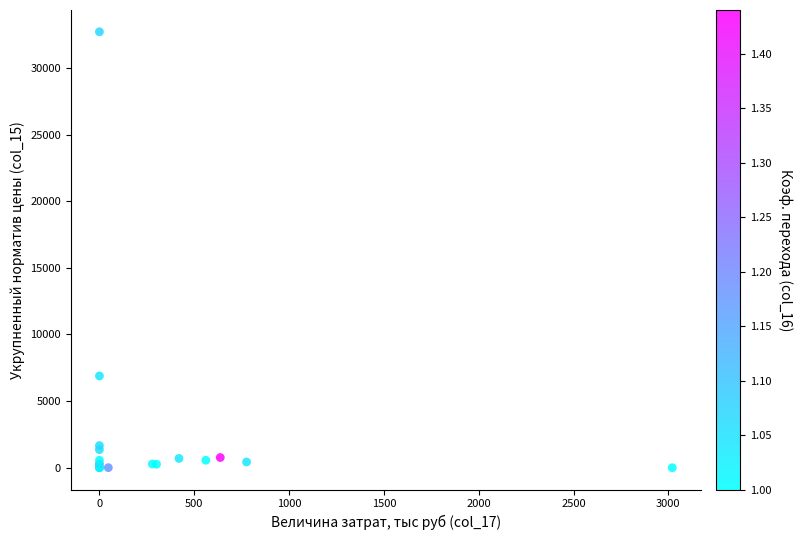

What Y value in the scatter plot is closest to 16359?

6890.0